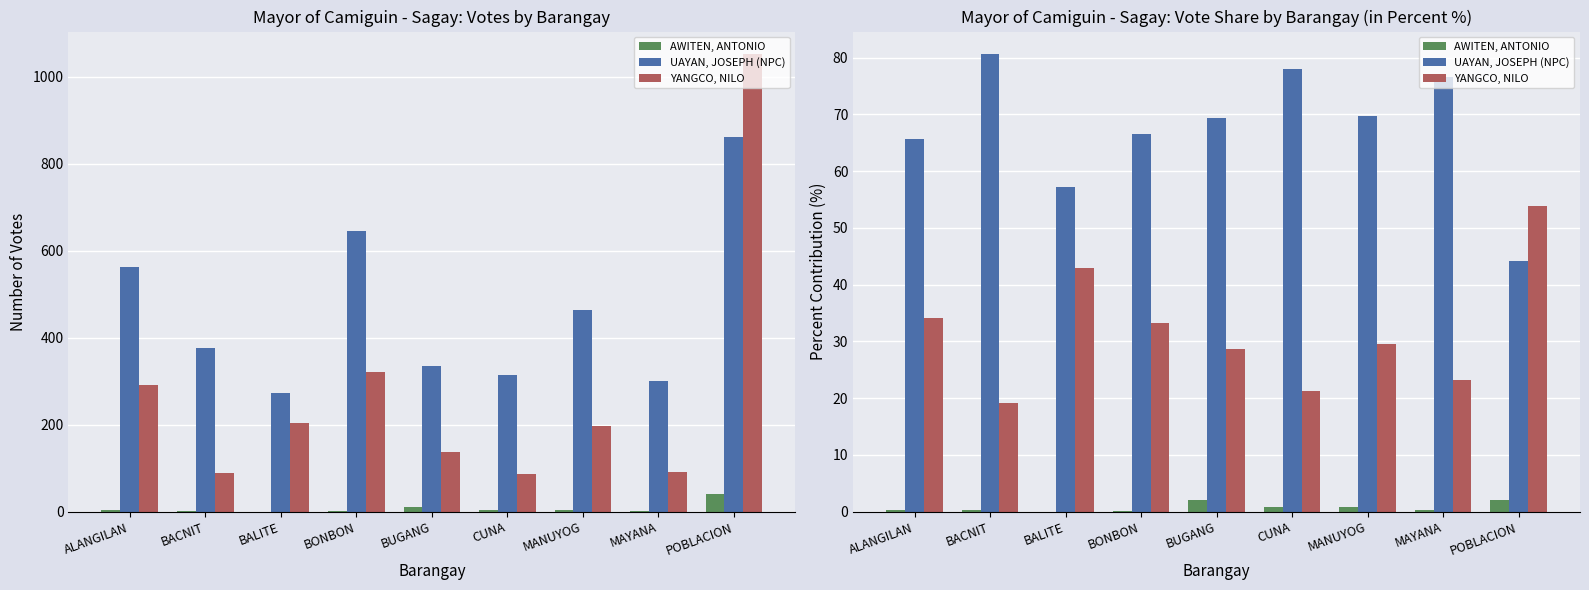

What is the value of the YANGCO, NILO bar at the 9th from the left?

53.8